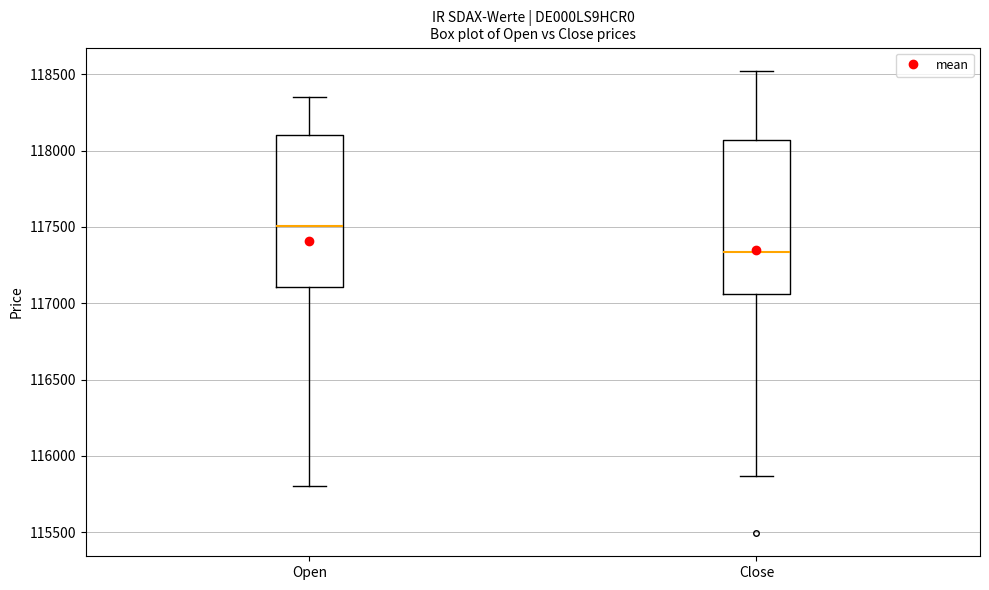

Reading left to right, transcribe this box plot: for each box, give where its median line is, the range the box spans, and where its two whiskers end, as read against the y-axis. The values are not printed on the chart, so give them approximately, as read against the axis.

Open: median 117500, box 117100 to 118100, whiskers 115800 to 118350
Close: median 117350, box 117050 to 118050, whiskers 115850 to 118500